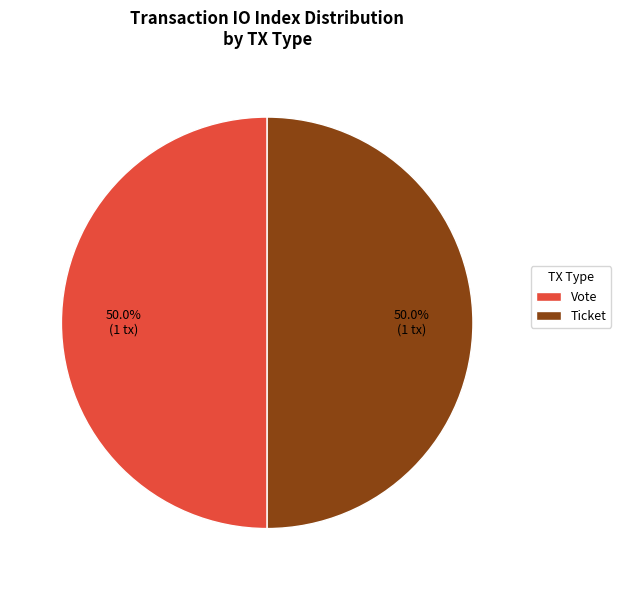

Is the sum of Ticket and Vote greater than half?

Yes